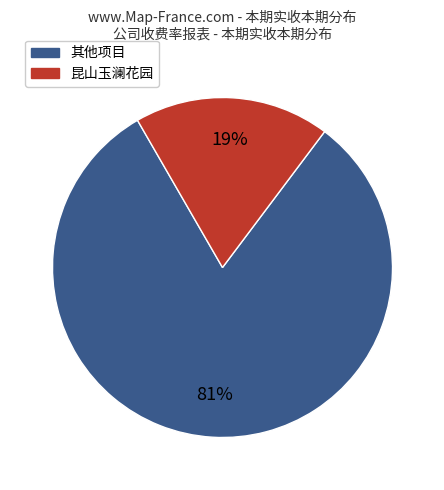

Count the number of slices in the pie.

2